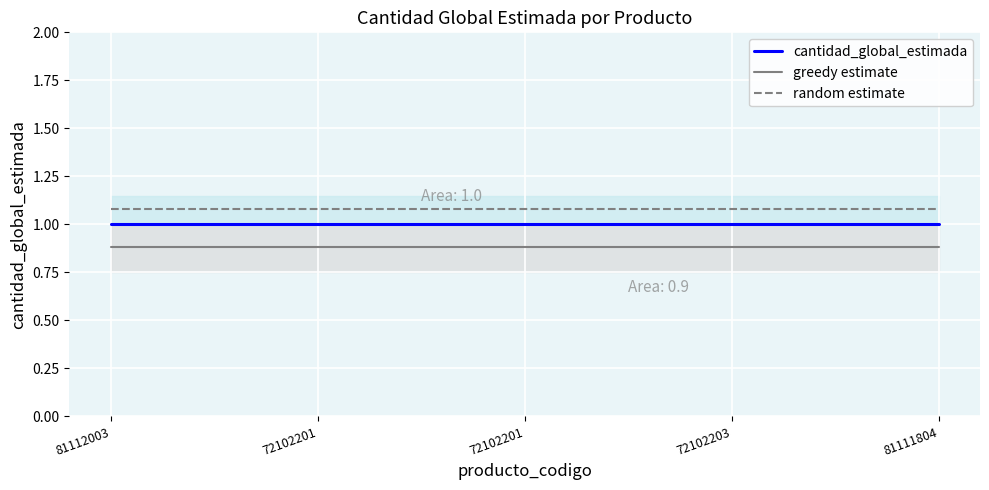

True or false: random estimate and greedy estimate cross at least once.

False